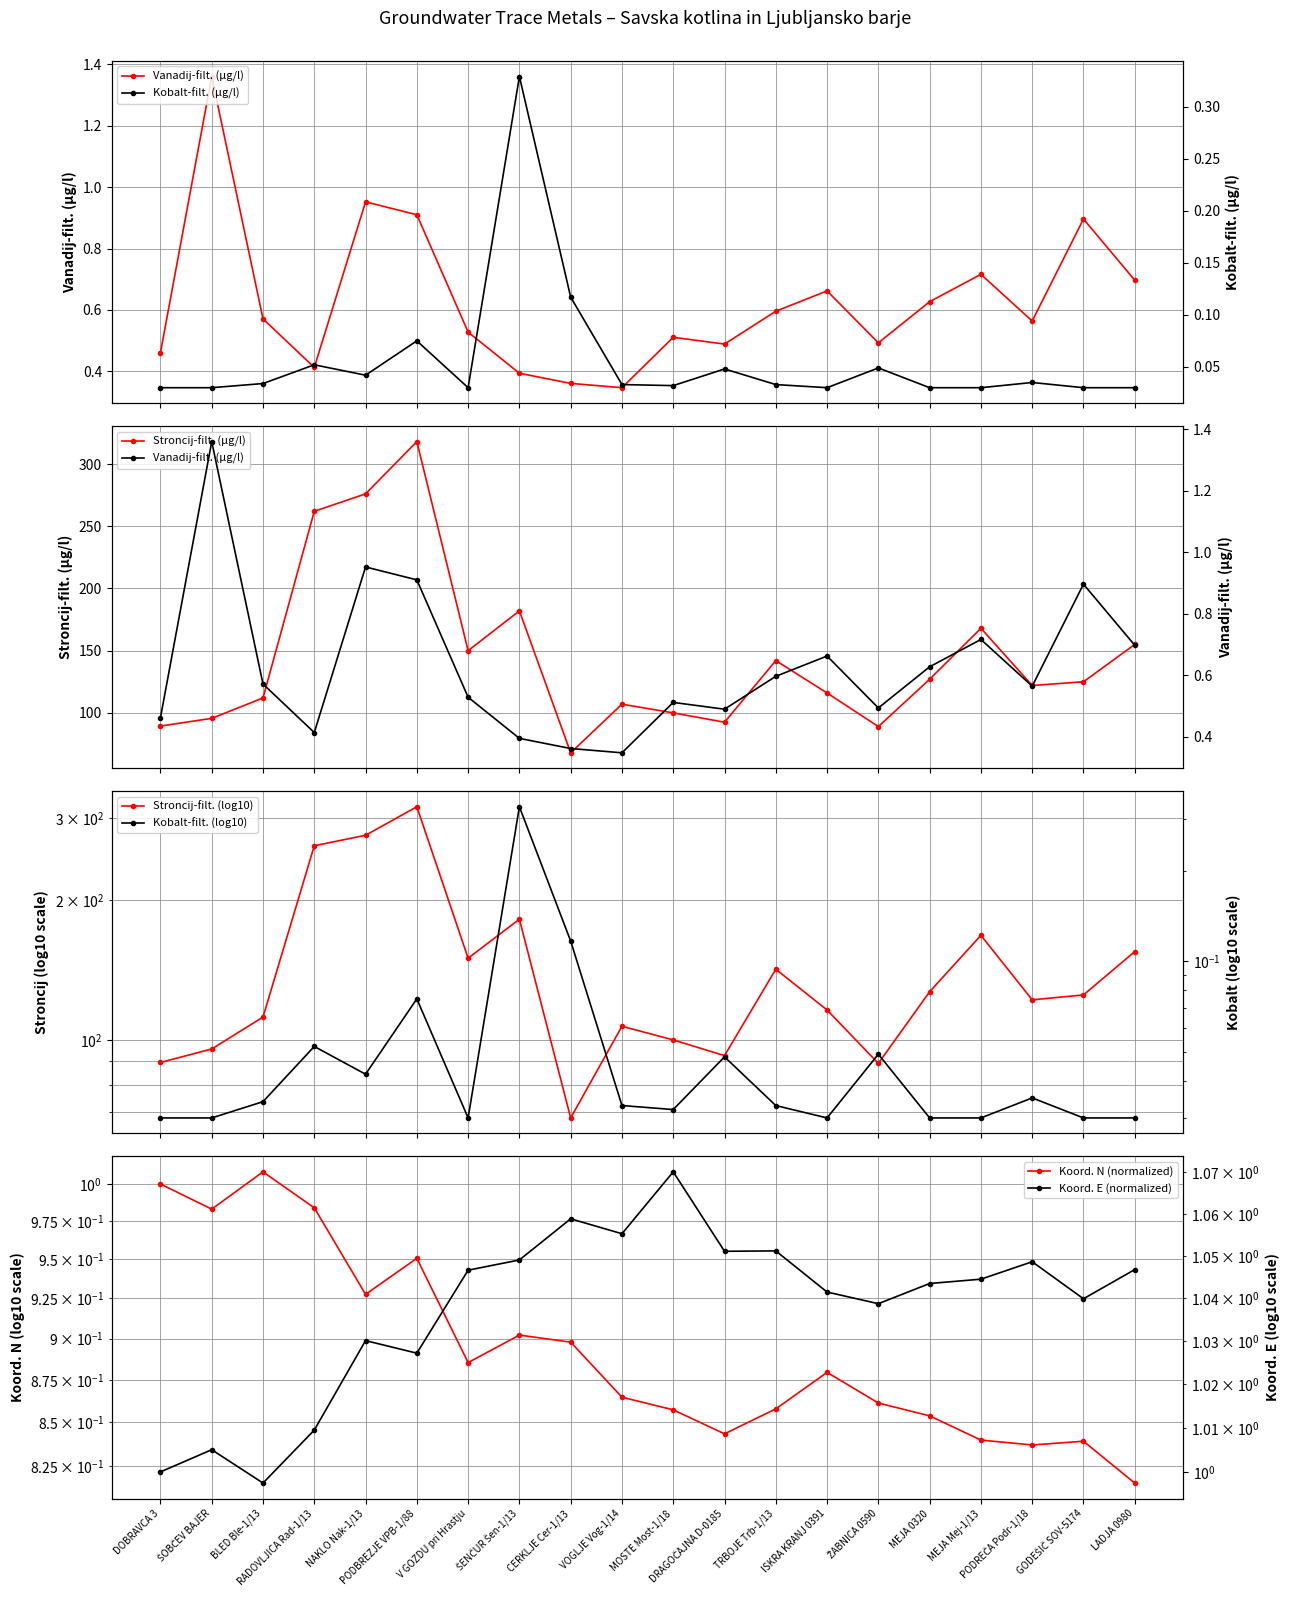

True or false: Vanadij-filt. (µg/l) and Kobalt-filt. (µg/l) intersect in this chart.

False